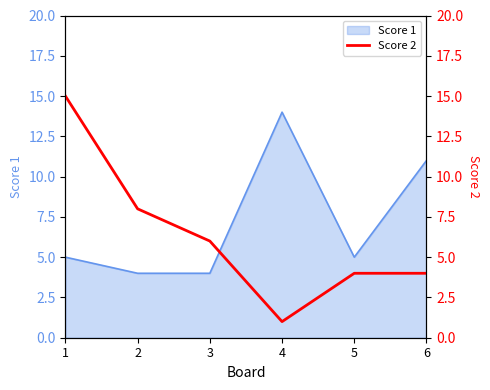

The chart shows a value of 4 at 6. True or false?

True